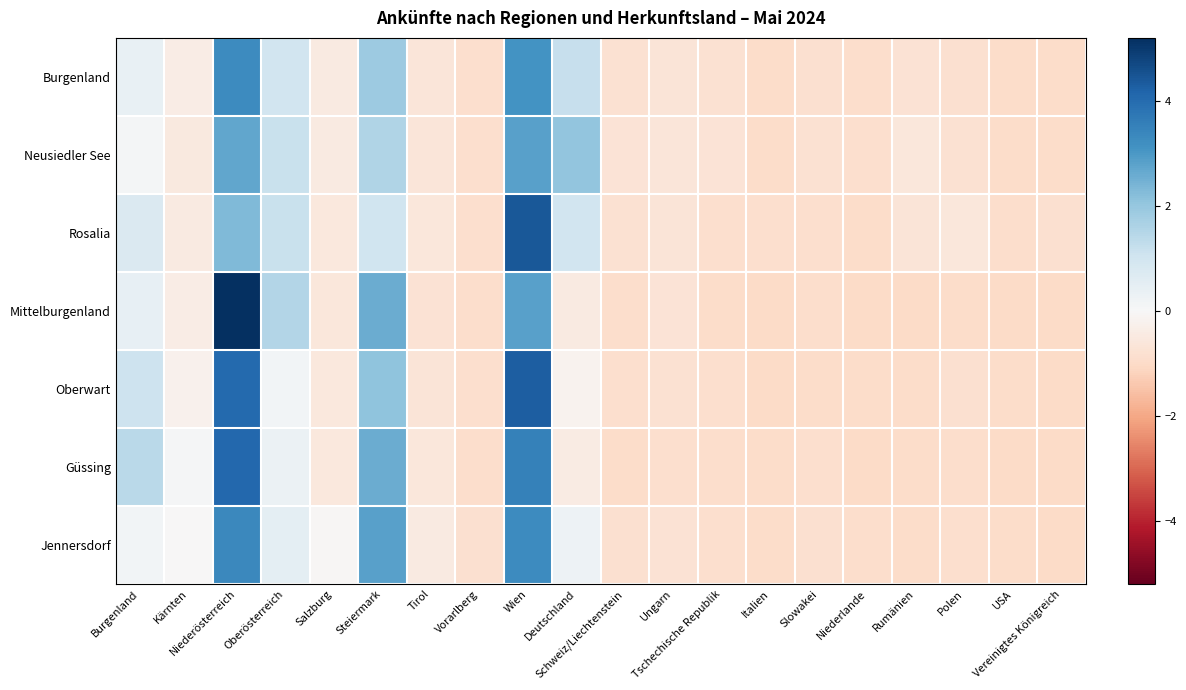

Between Polen and Steiermark, which is larger?

Steiermark